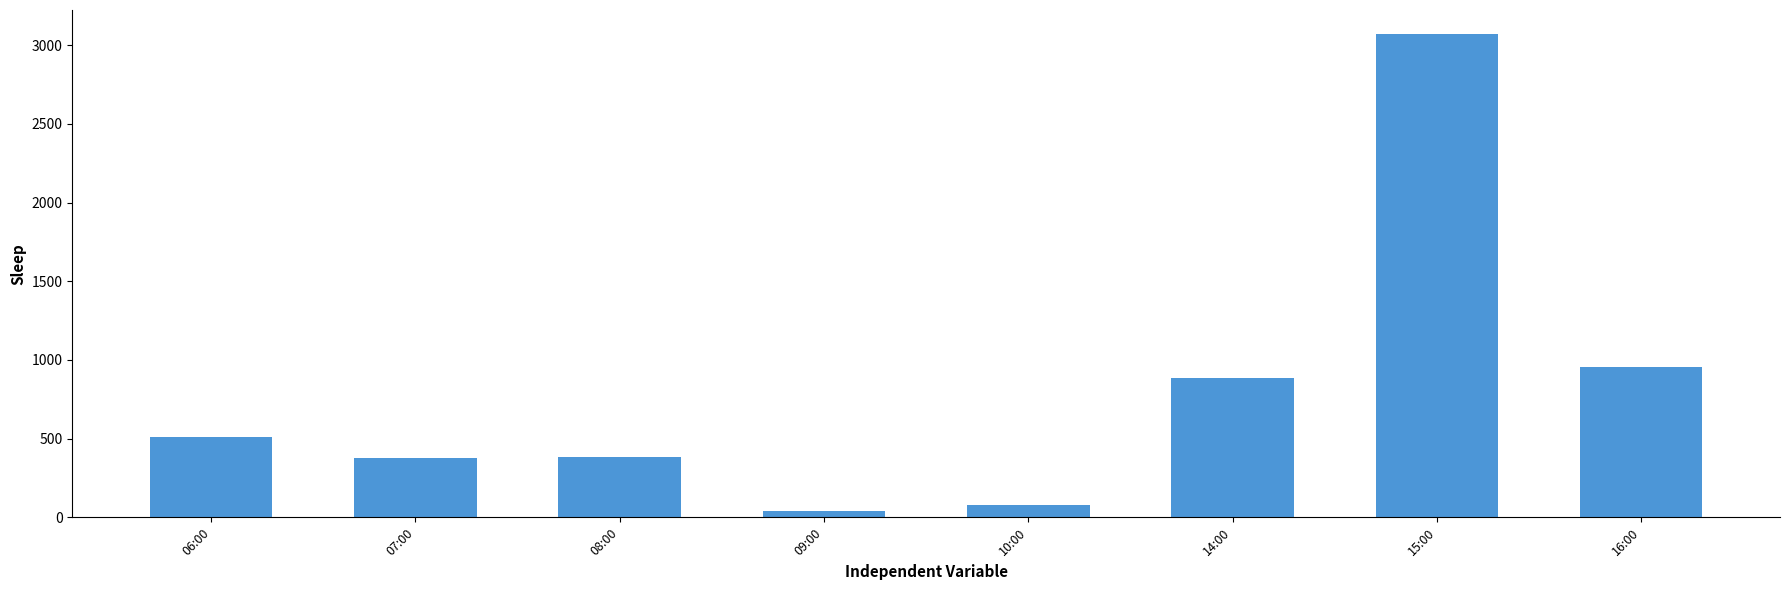

True or false: the data shows 957 at 16:00.

True